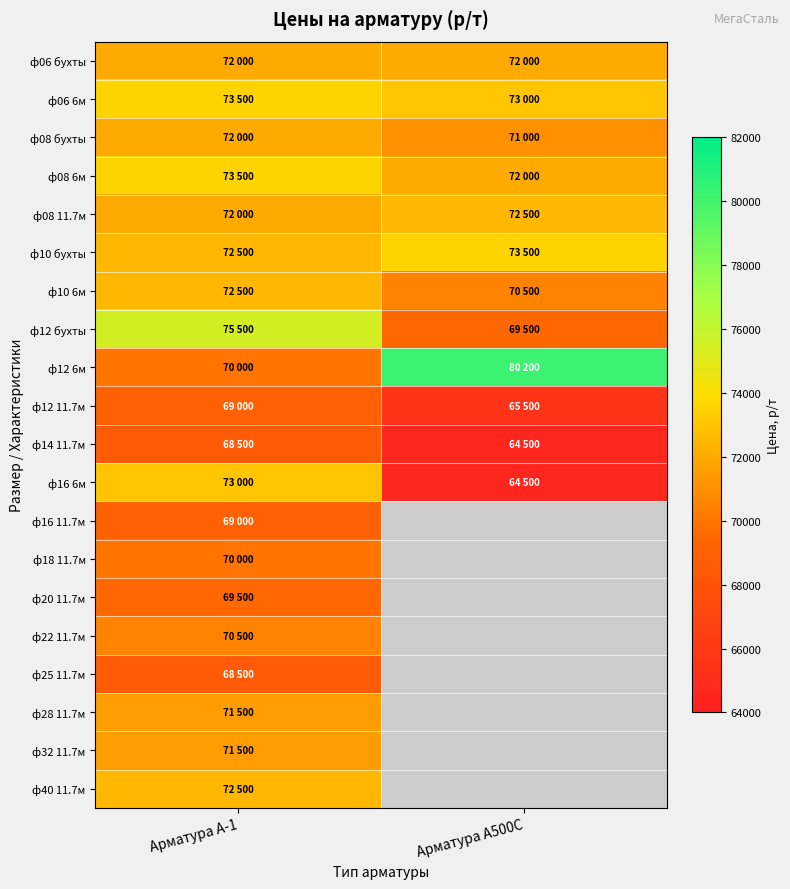

Between Арматура А500С and Арматура А-1, which is larger?

Арматура А500С